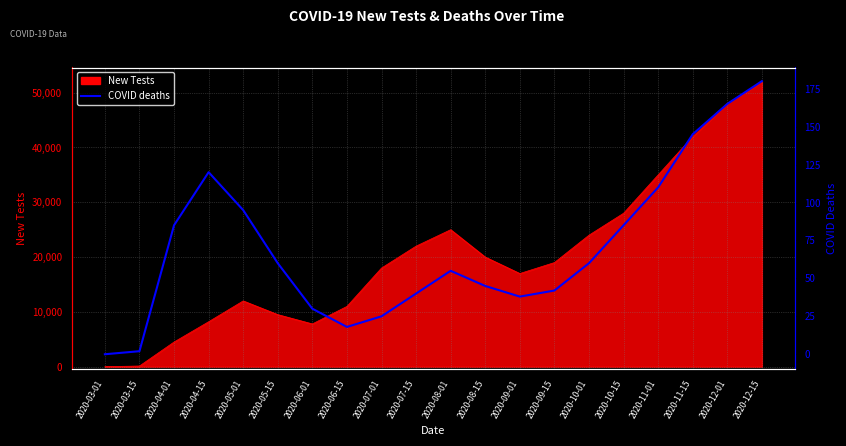

Where does the data first go above 60?

2020-04-01